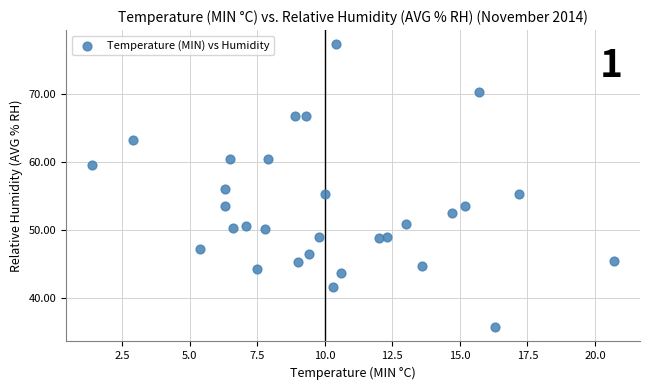

What is the range of Y values (max minus min)?

41.6